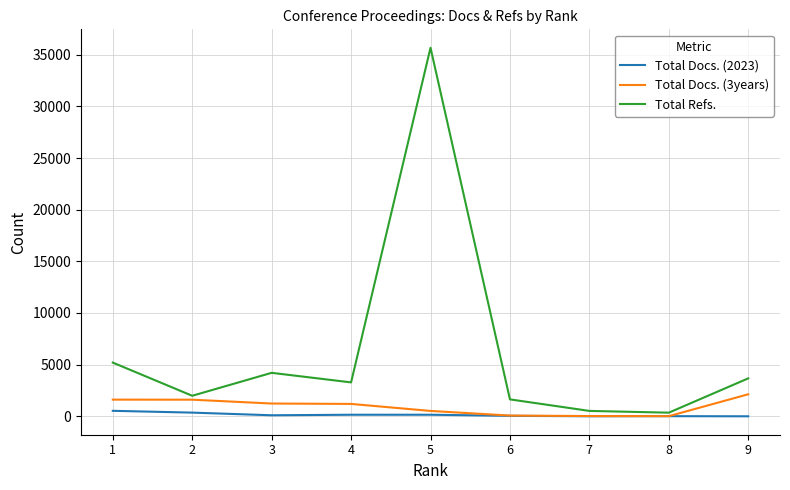

Which series has the widest spread of values?

Total Refs.